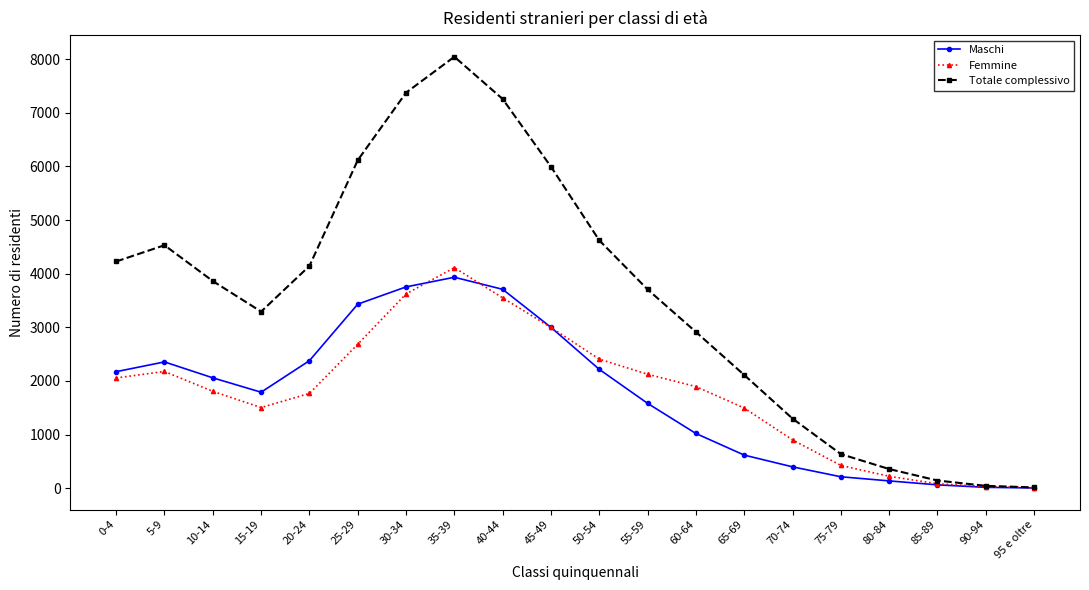

Which series has the largest total across all categories?

Totale complessivo